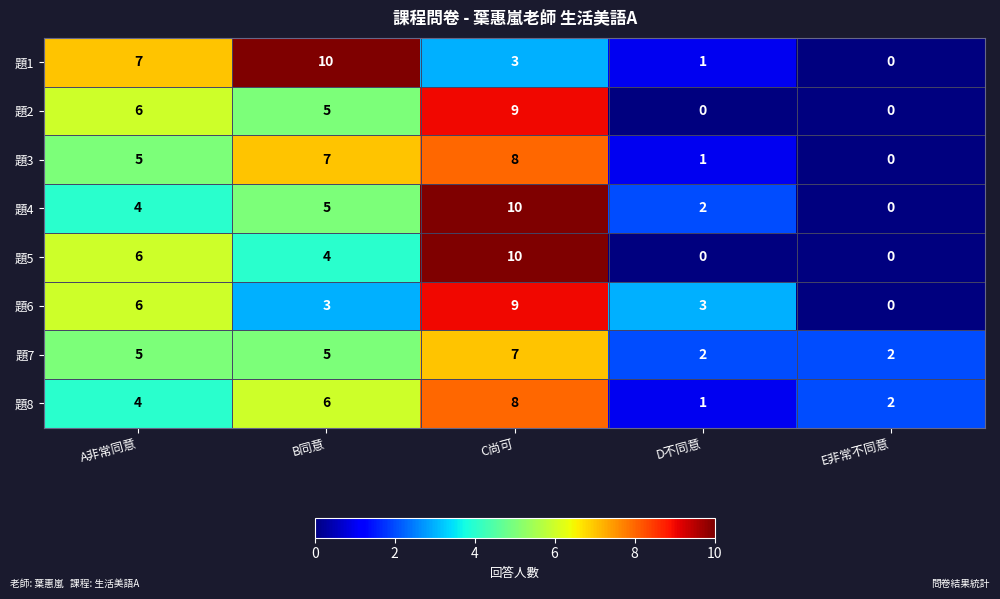

What is the difference between the second highest and second lowest values in the 題8 series?

4